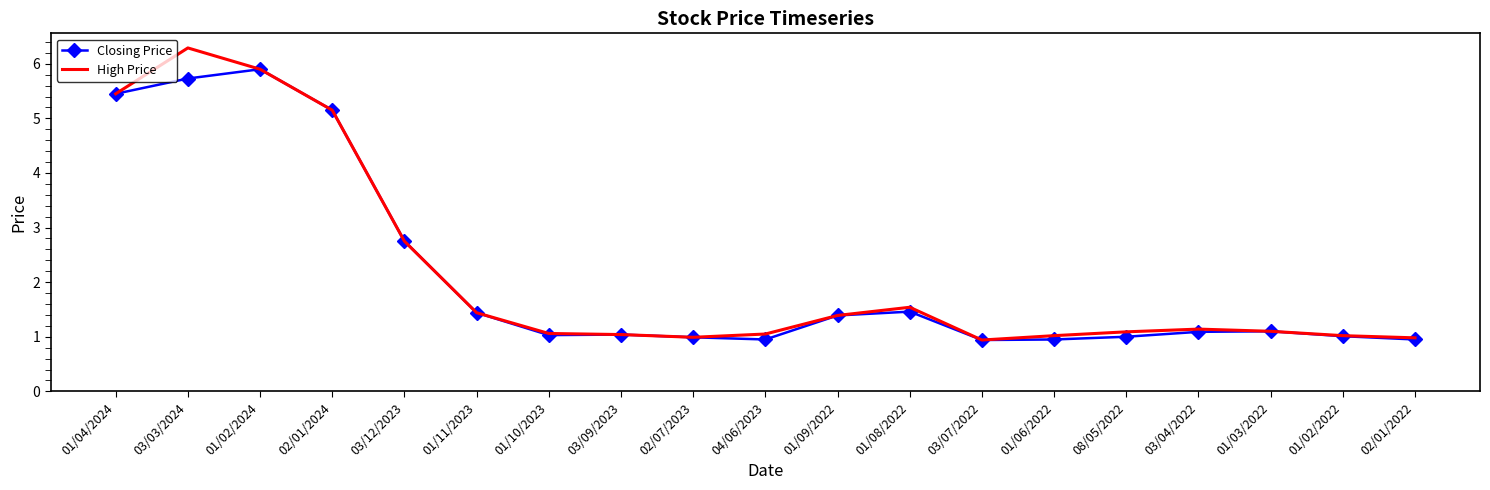

What position from the left is 03/04/2022?

16